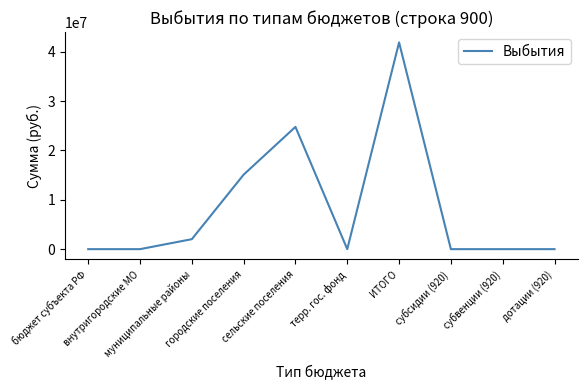

How many series are shown in this chart?

1